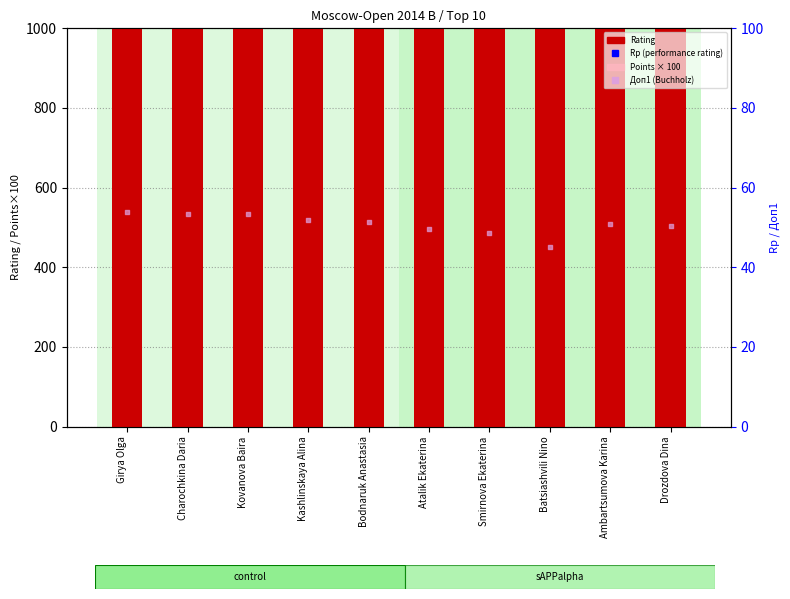

At how many categories does at least one series exceed 1479?

10